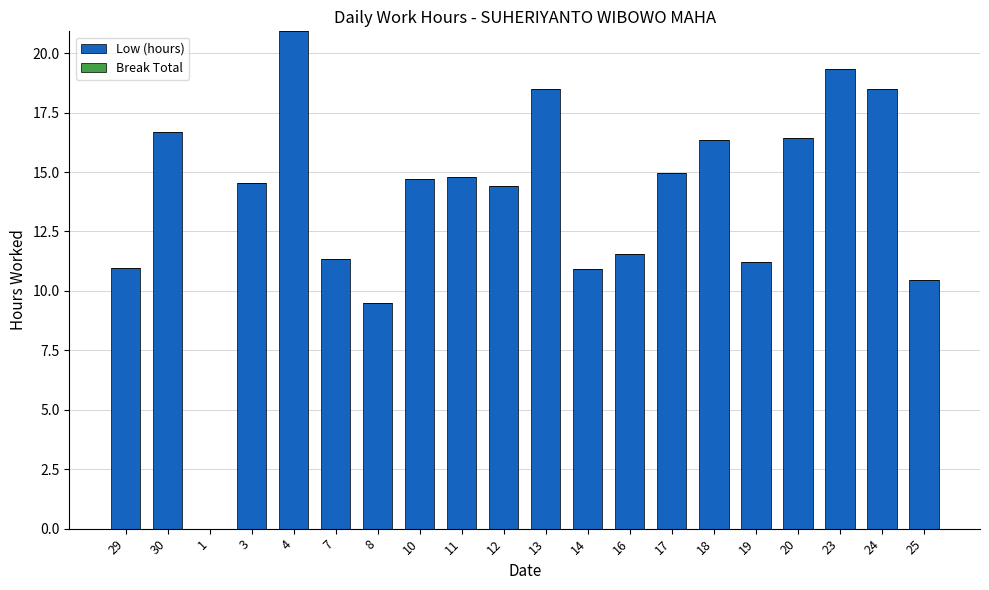

Between 29 and 17, which is larger?

17